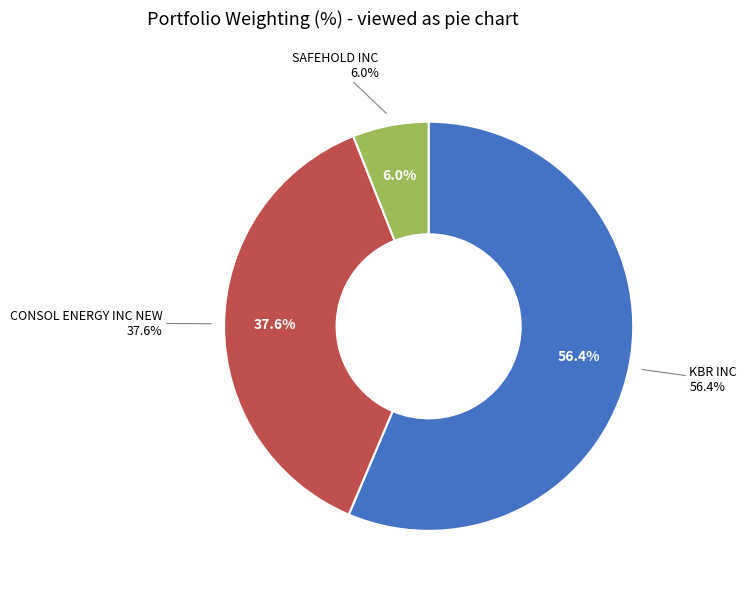

Is there a majority slice in this chart?

Yes